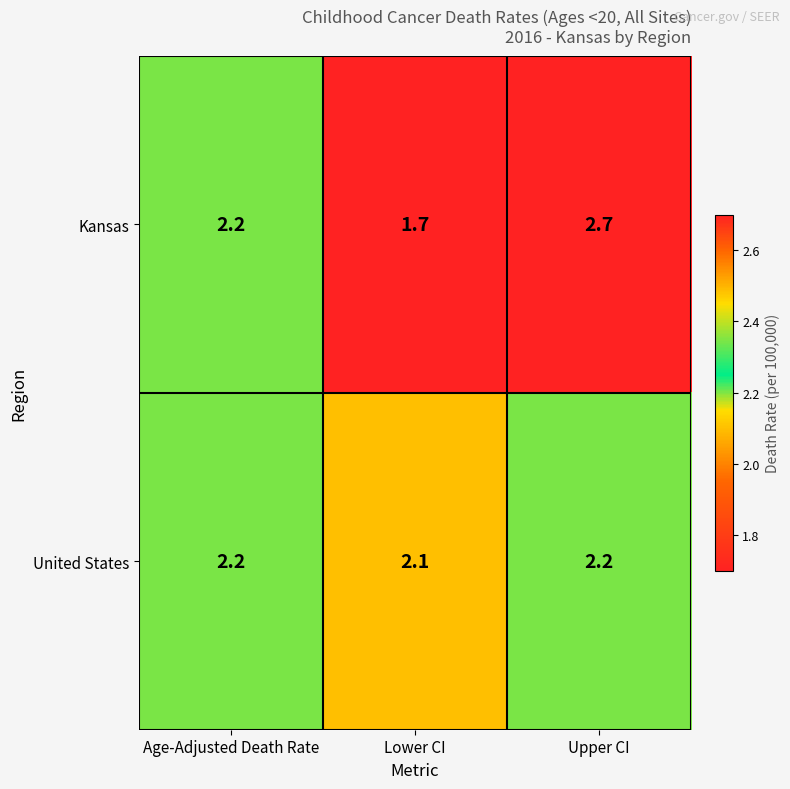

At which category is the sum across all series the highest?

Upper CI